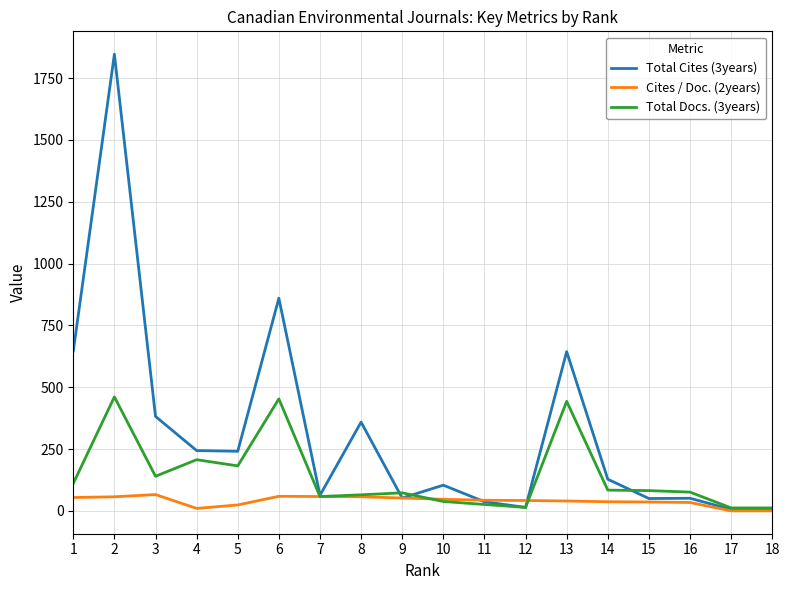

At which category is the sum across all series the highest?

2